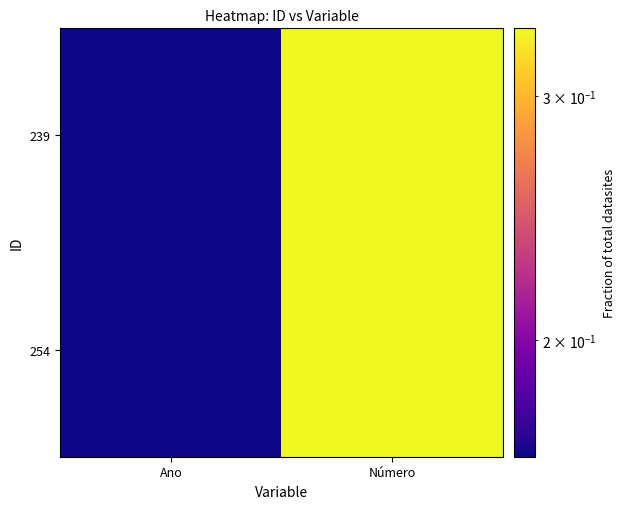

Which has a higher value, Número or Ano?

Número